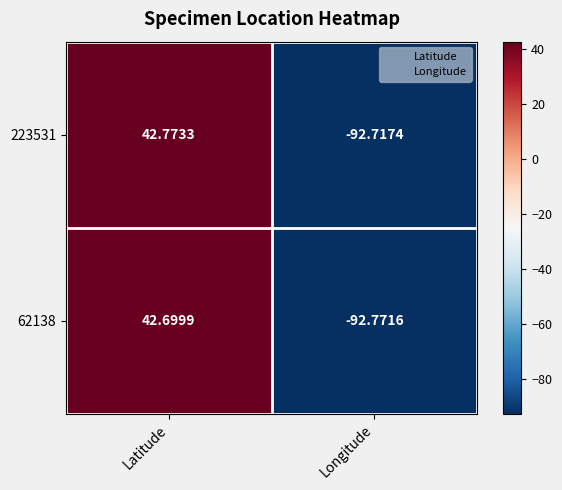

Which category has the highest value across all series?

Latitude